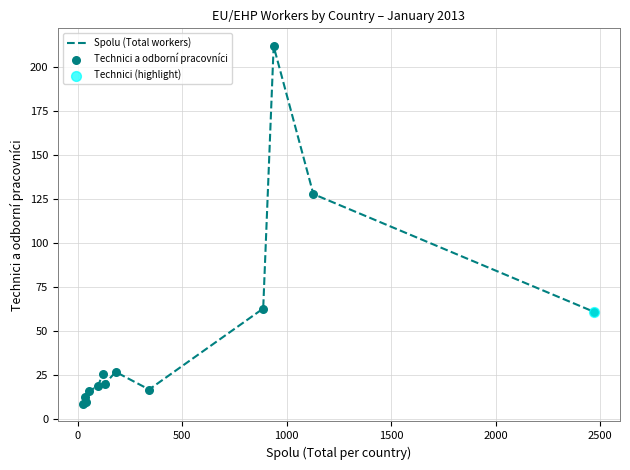

What is the minimum value shown in the chart?

9